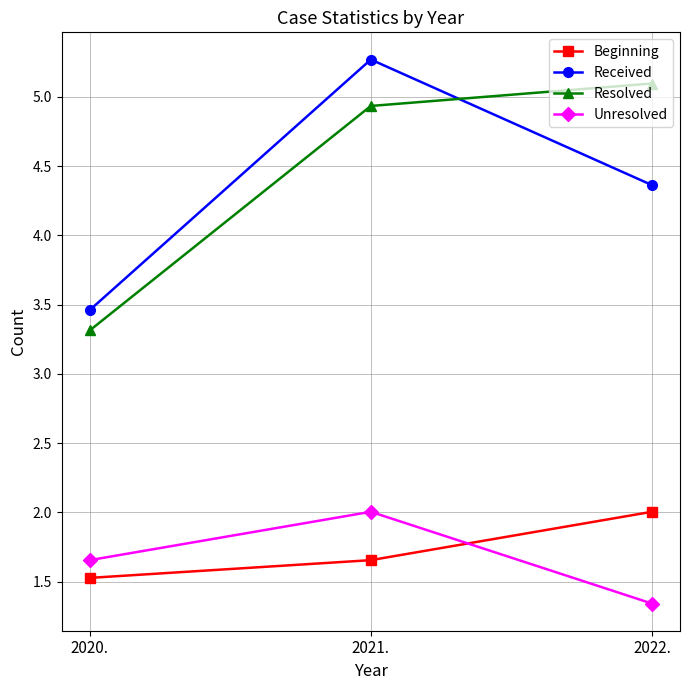

What is the smallest value displayed?

1.3